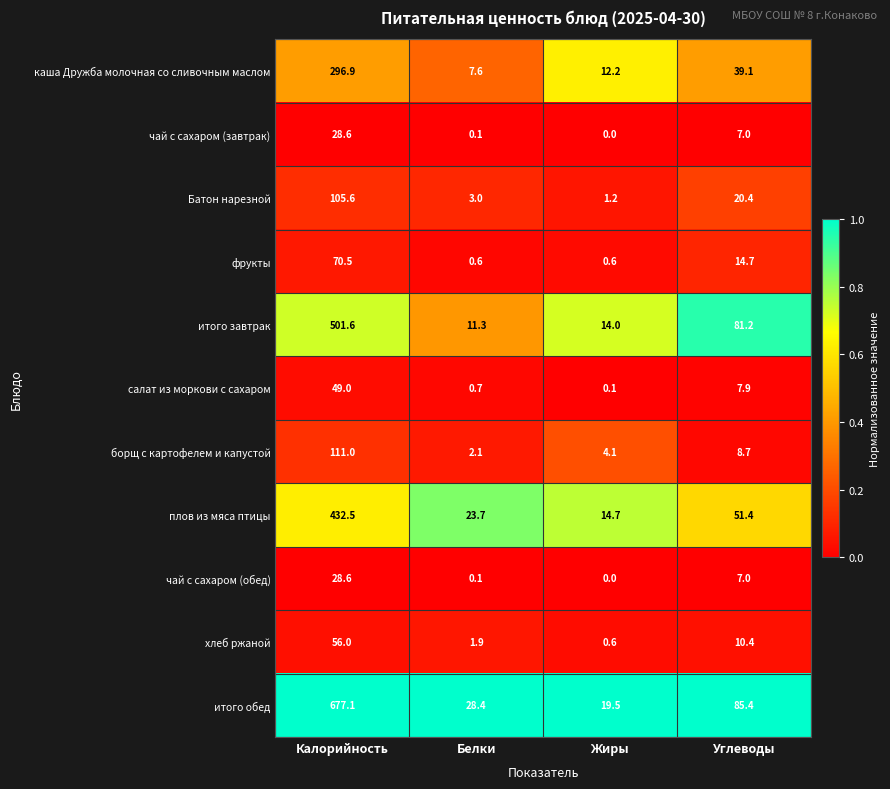

Which series has the largest range (max minus min)?

итого обед